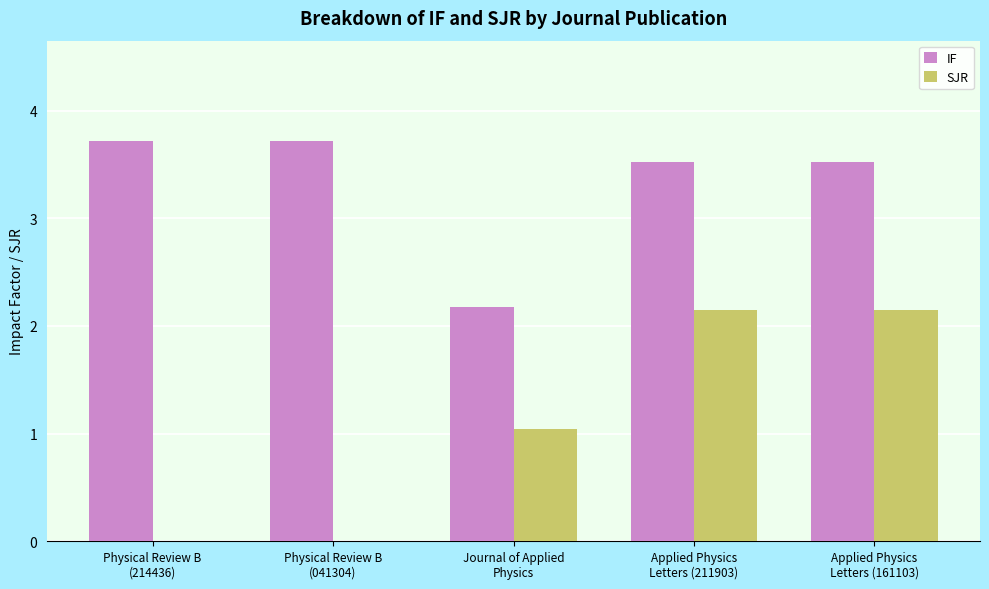

How many series are shown in this chart?

2